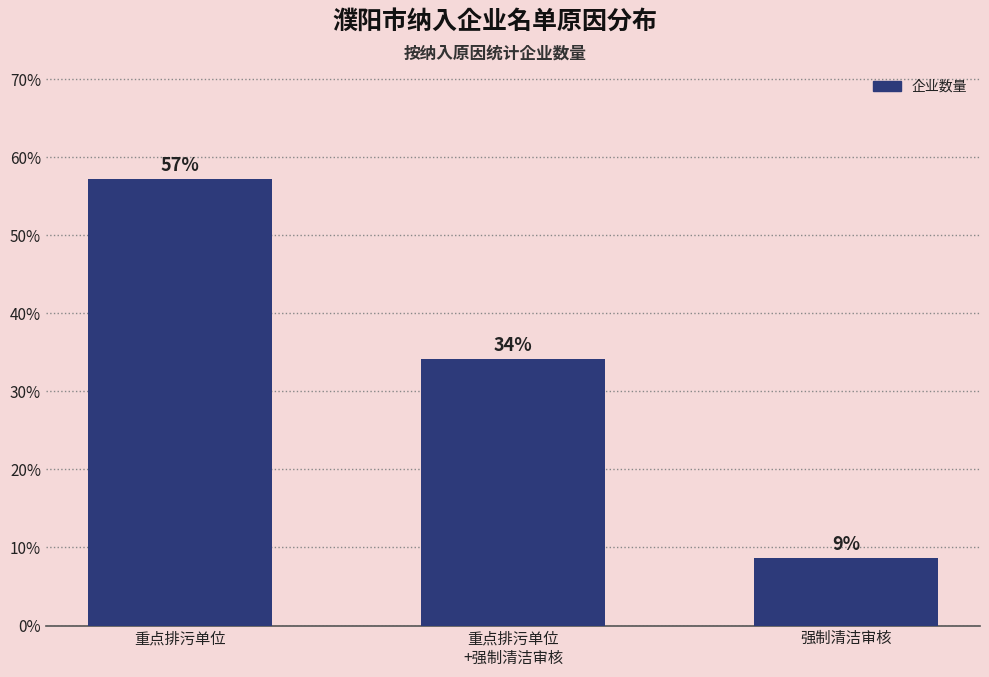

List the labels in order of value, largest first.

重点排污单位, 重点排污单位
+强制清洁审核, 强制清洁审核